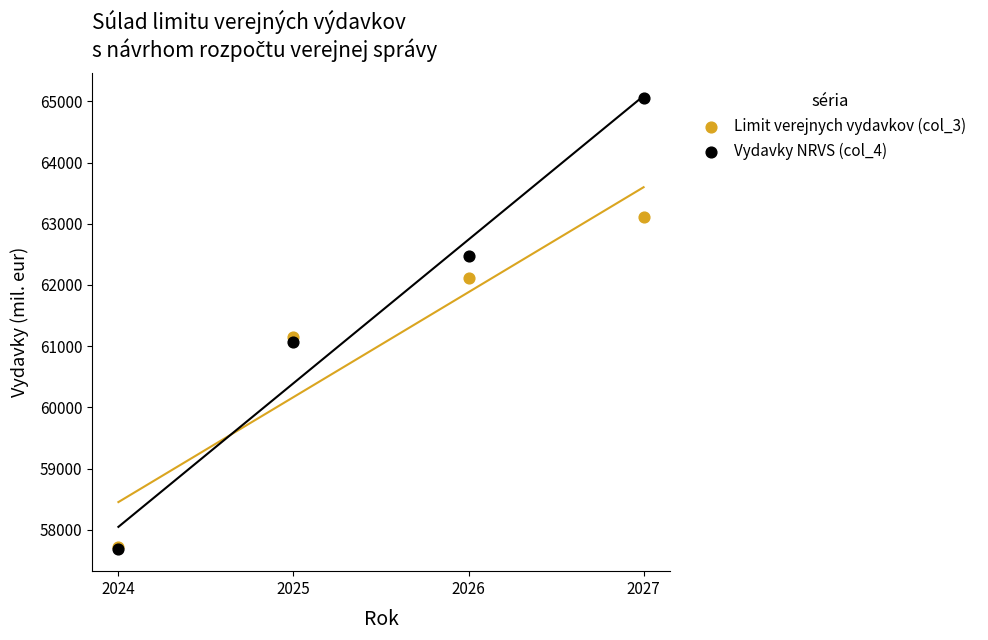

Which series reaches the maximum Y coordinate?

Vydavky NRVS (col_4)